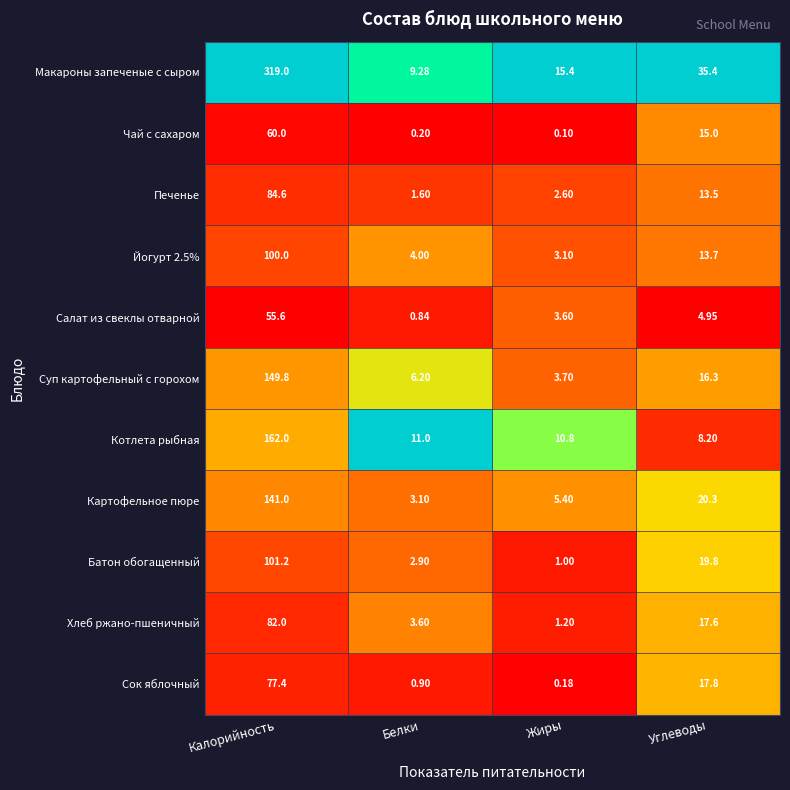

Which series has the widest spread of values?

Макароны запеченые с сыром